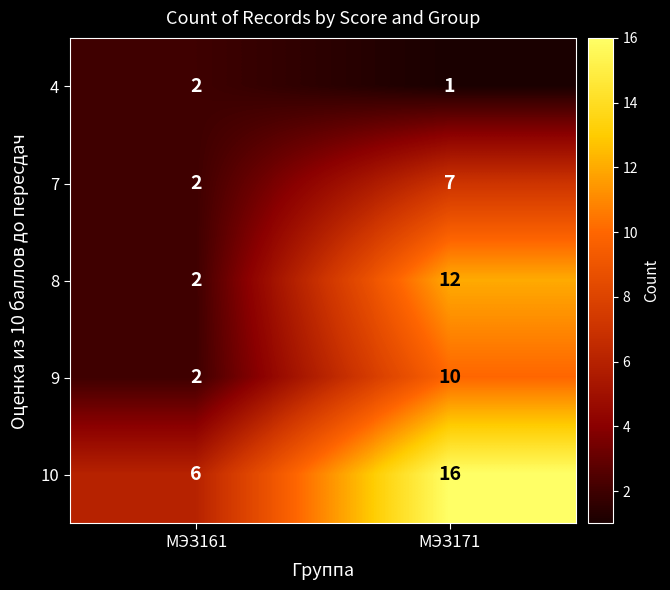

List the series in order of their peak value, lowest first.

4, 7, 9, 8, 10